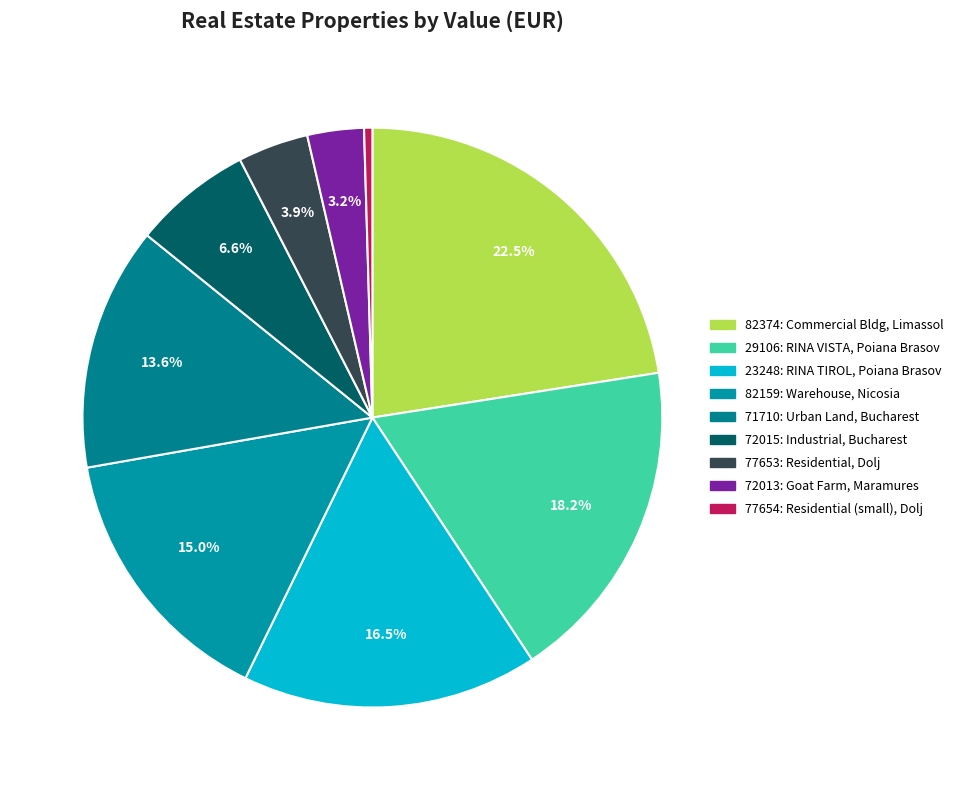

Which category has the smallest portion of the pie?

77654